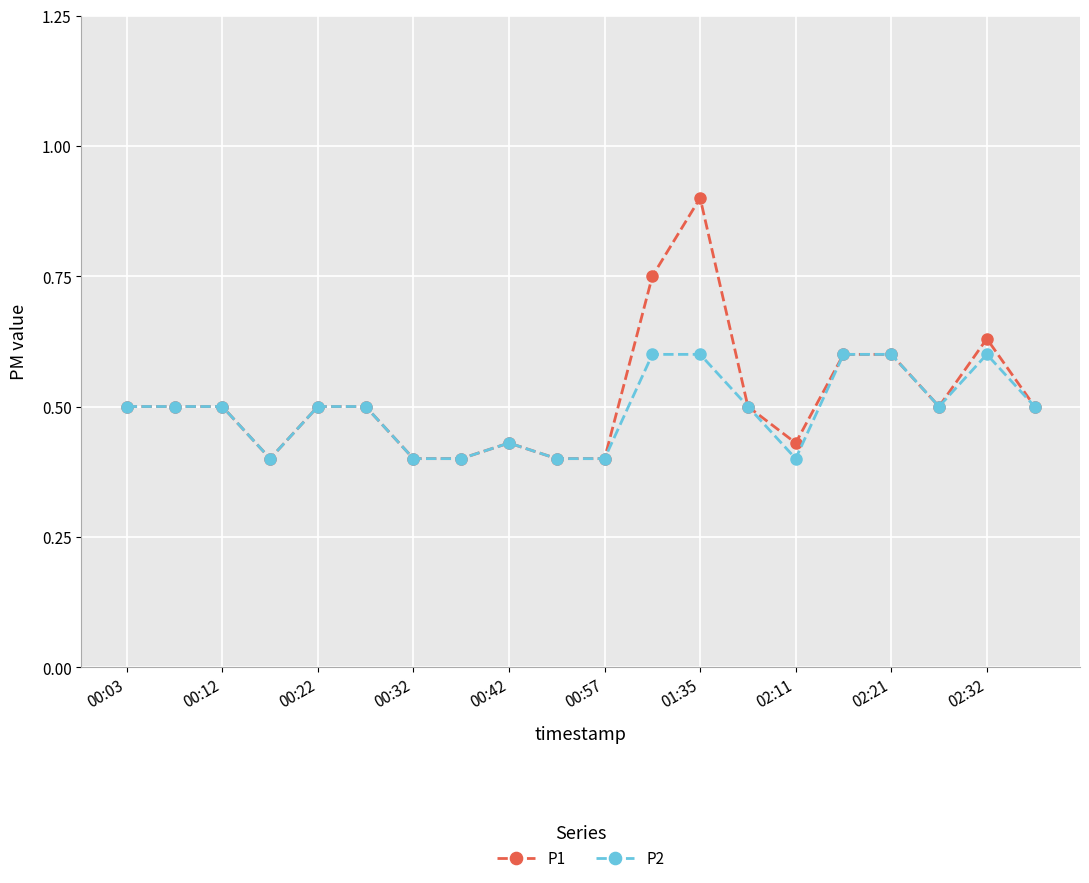

True or false: P1 has more than 1 interior local peaks.

True